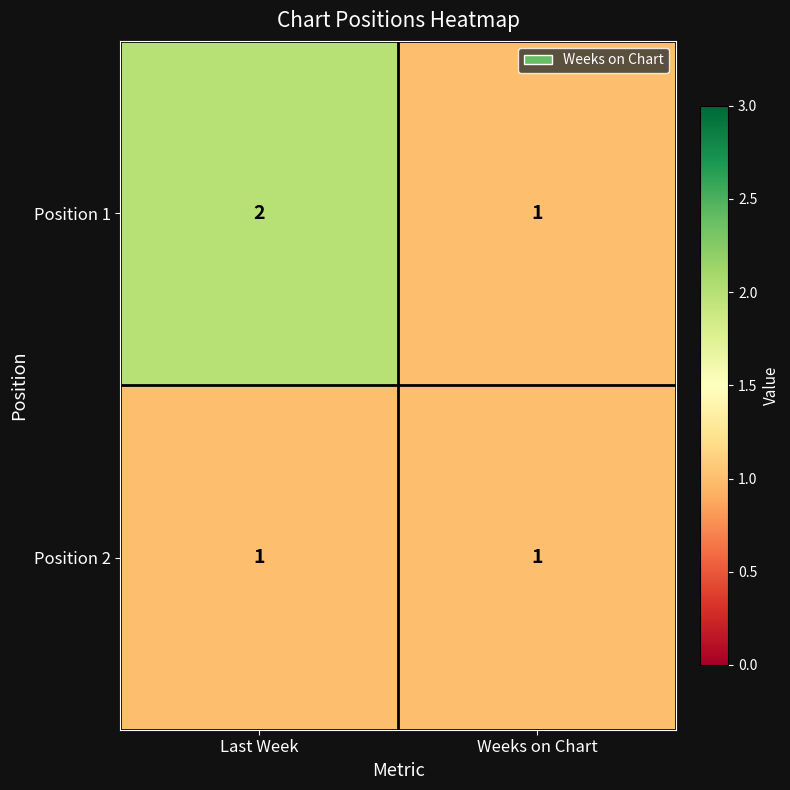

What is the sum of the Position 1 values at Last Week and Weeks on Chart?

3